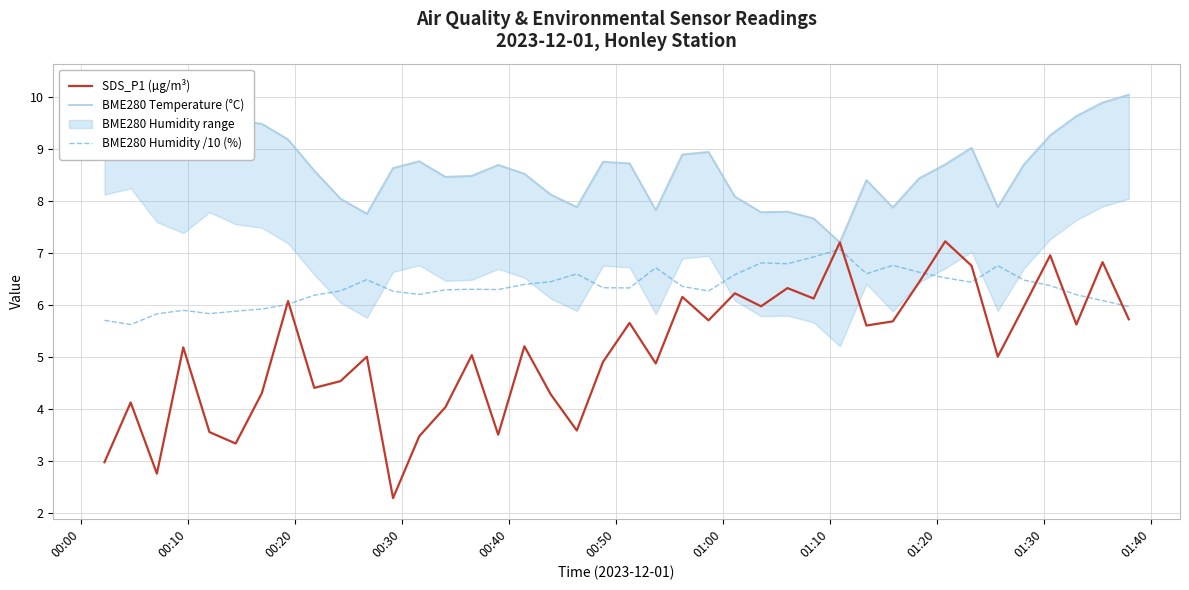

What is the average value of the BME280 Humidity /10 (%) series?

6.3